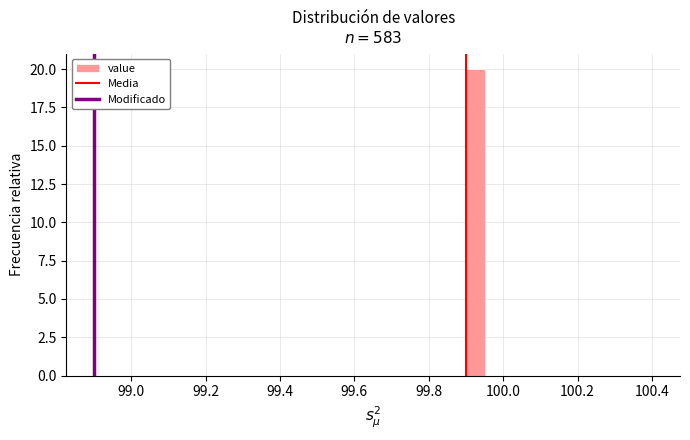

Around what value on the x-axis is the tallest bar? Give the approximate position of its centre, as read against the axis.

99.92